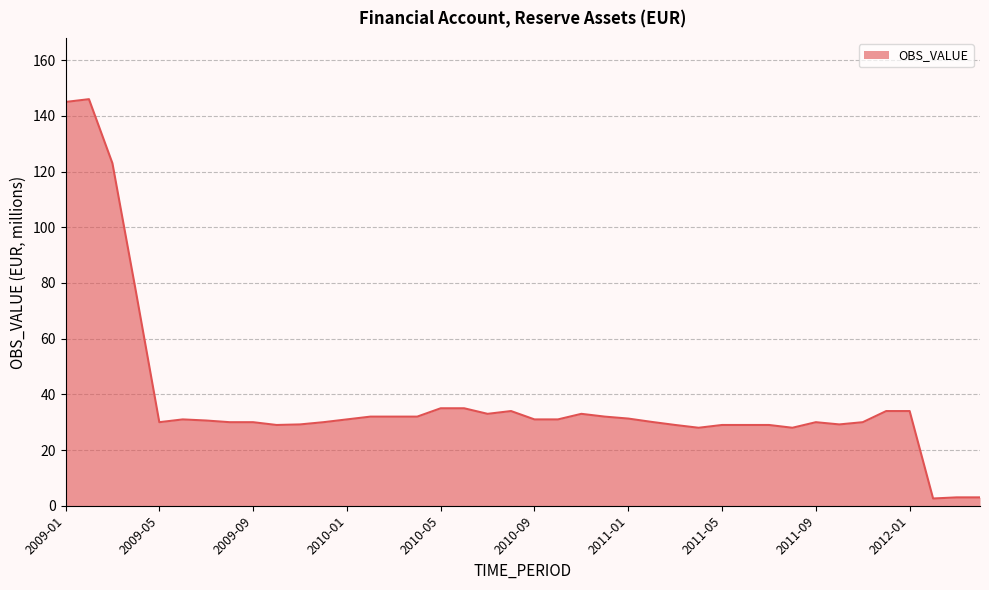

What is the greatest value displayed?

146.0